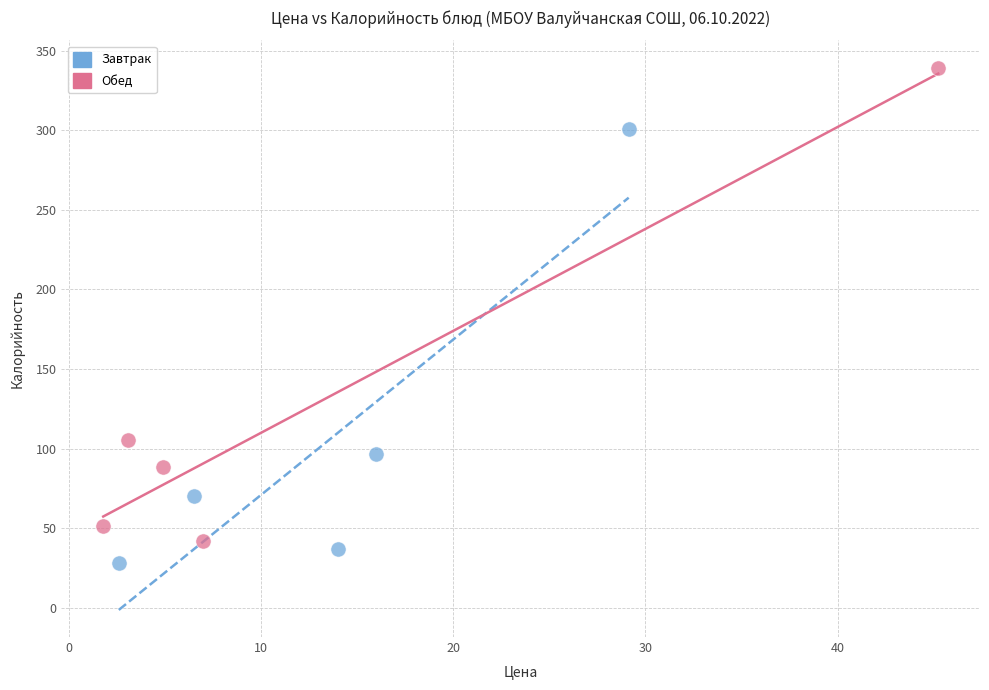

Which series reaches the maximum Y coordinate?

Обед